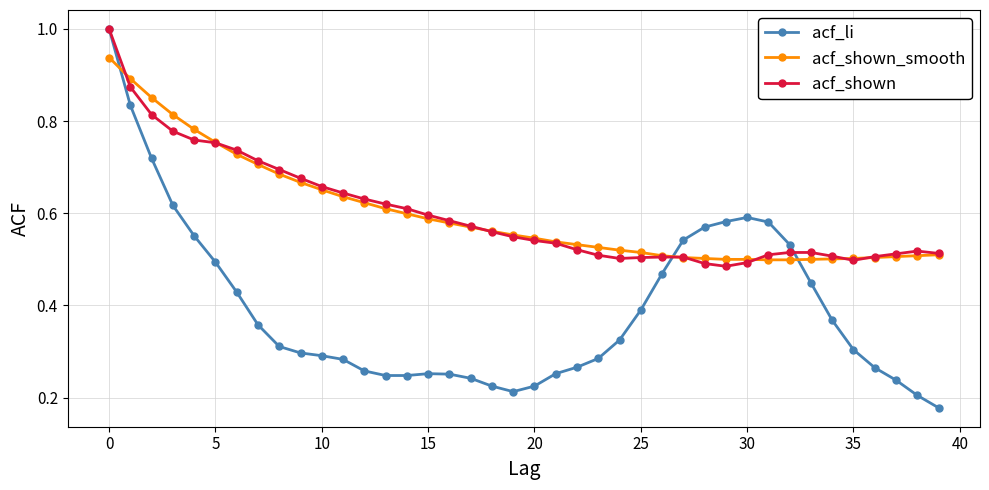

Which series has the widest spread of values?

acf_li